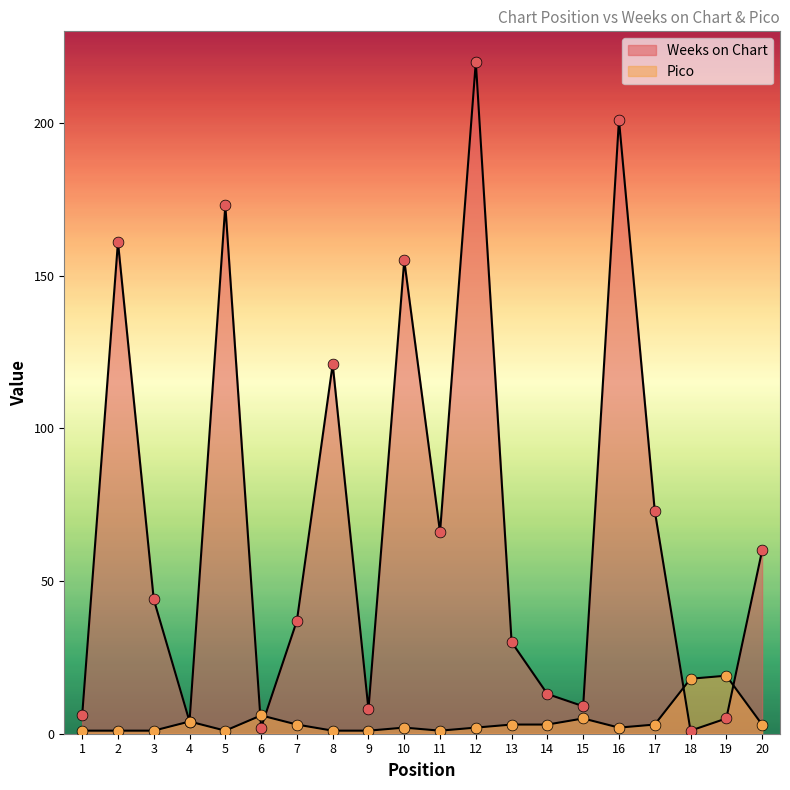

Which series has the largest total across all categories?

Weeks on Chart